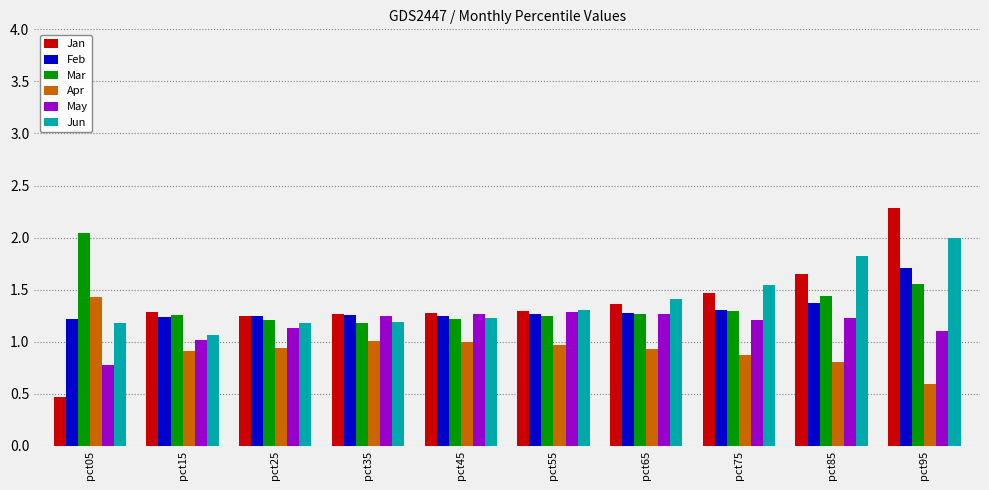

Which label corresponds to the largest value in the chart?

pct95